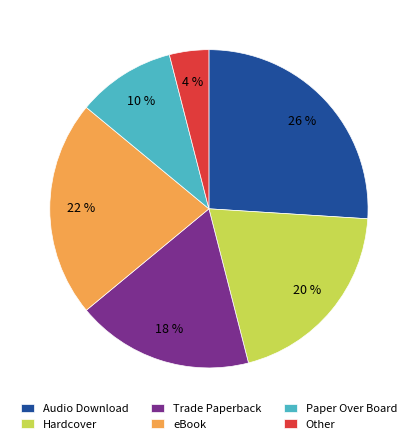

Rank the categories by value from lowest to highest.

Other, Paper Over Board, Trade Paperback, Hardcover, eBook, Audio Download